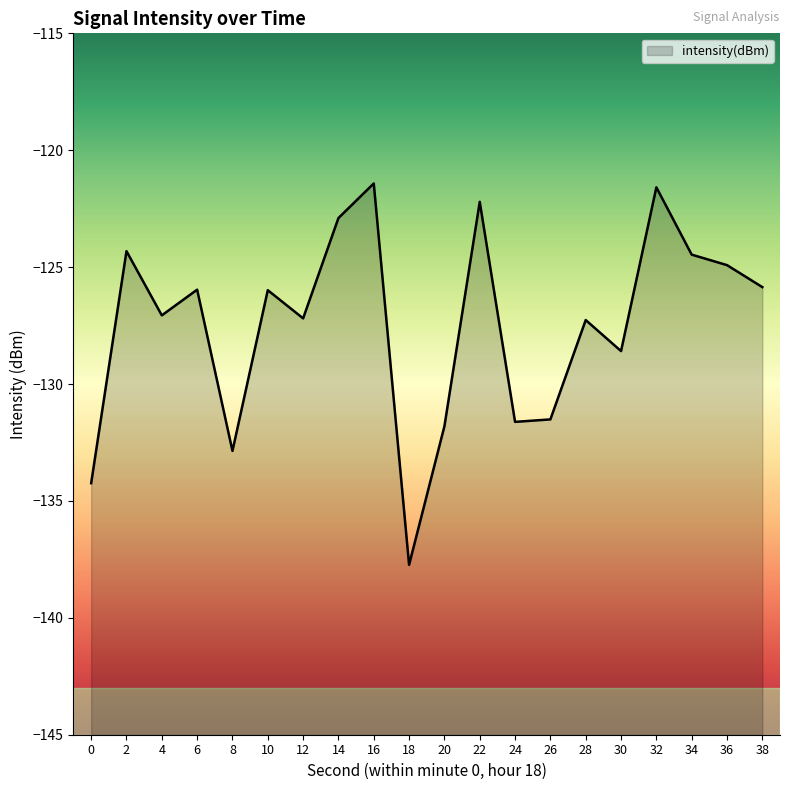

What is the greatest value displayed?

-121.4